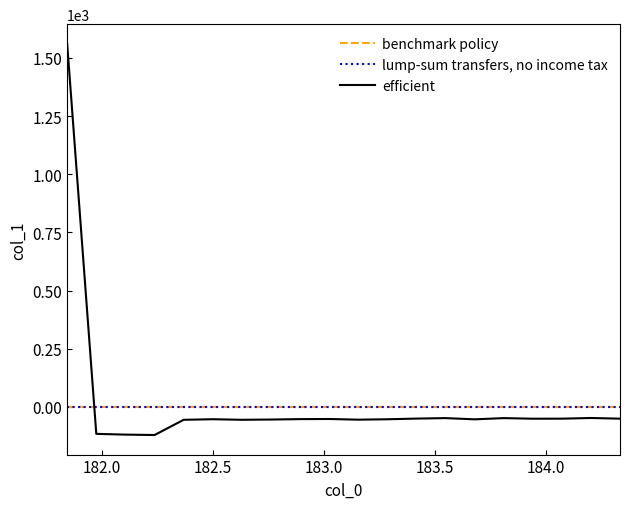

Reading left to right, transcribe all the data shown in this chart.

1561.3	-116.5	-119.7	-121.5	-56.0	-53.6	-55.9	-54.9	-53.1	-52.5	-55.4	-53.7	-50.8	-48.8	-54.0	-48.7	-51.3	-51.1	-48.3	-51.1